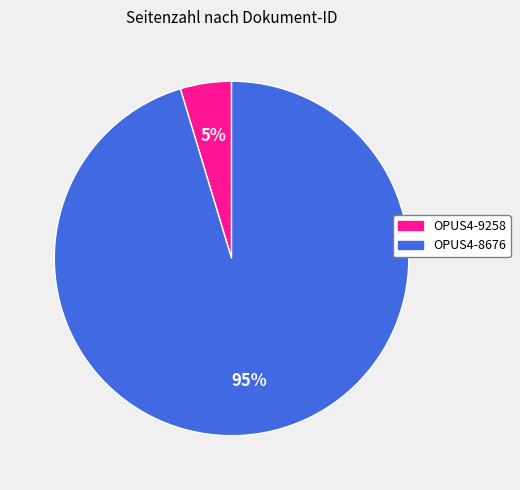

Between OPUS4-9258 and OPUS4-8676, which is larger?

OPUS4-8676